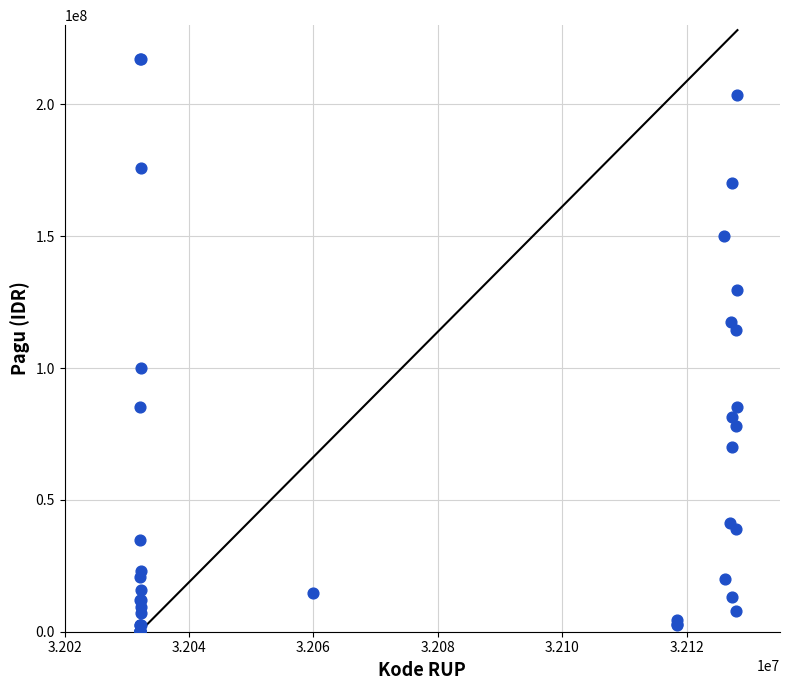

What Y value in the scatter plot is closest to 108830000?

114296000